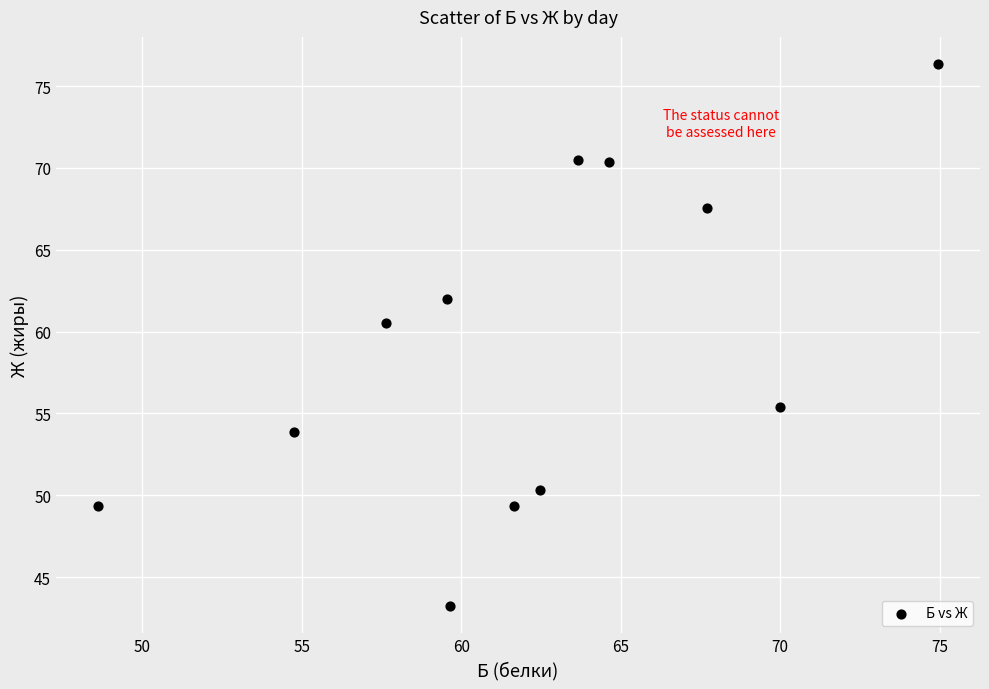

What is the average Y value?

59.1